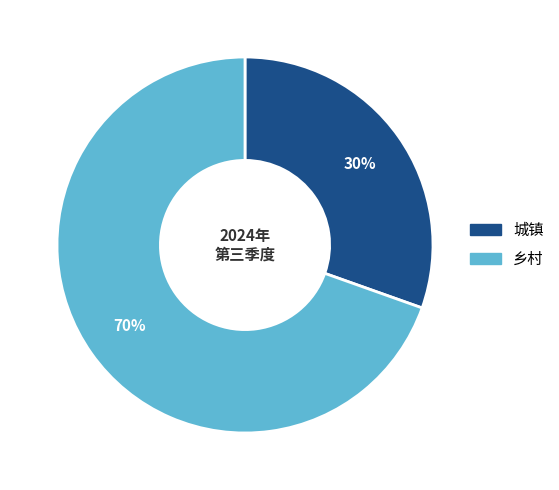

Combined, do 城镇 and 乡村 account for over 50%?

Yes